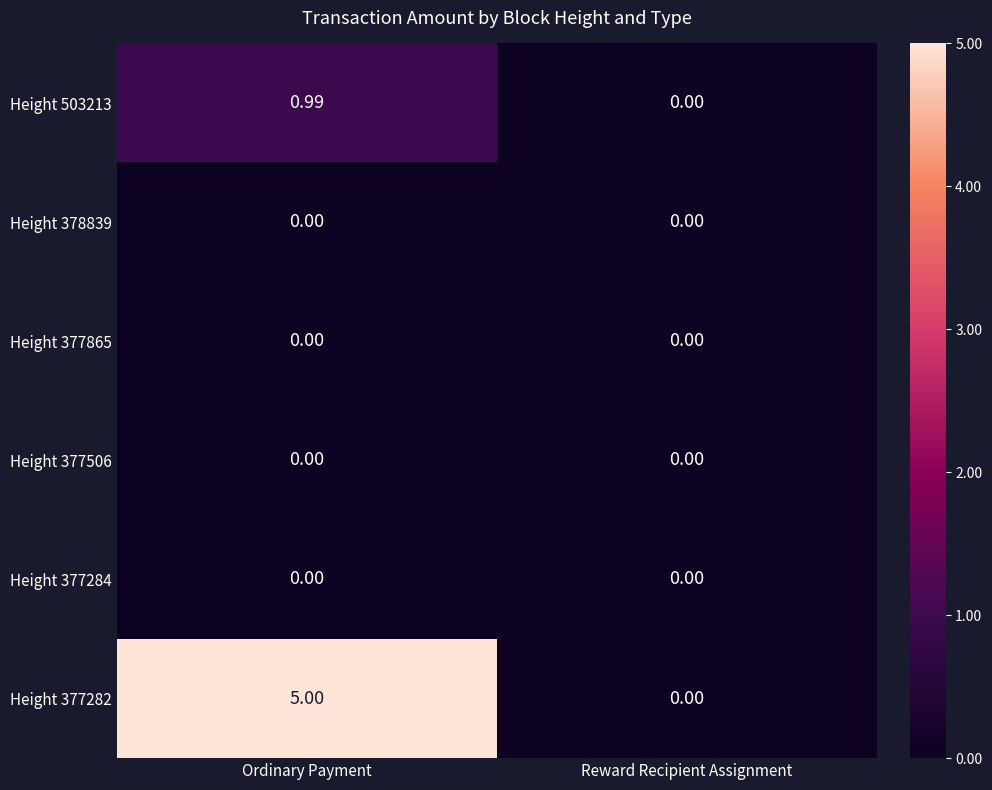

At which label does Height 503213 reach its minimum?

Reward Recipient Assignment